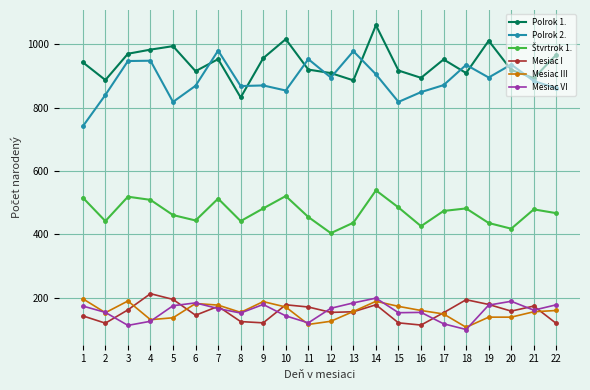

True or false: Mesiac III and Polrok 1. intersect in this chart.

False